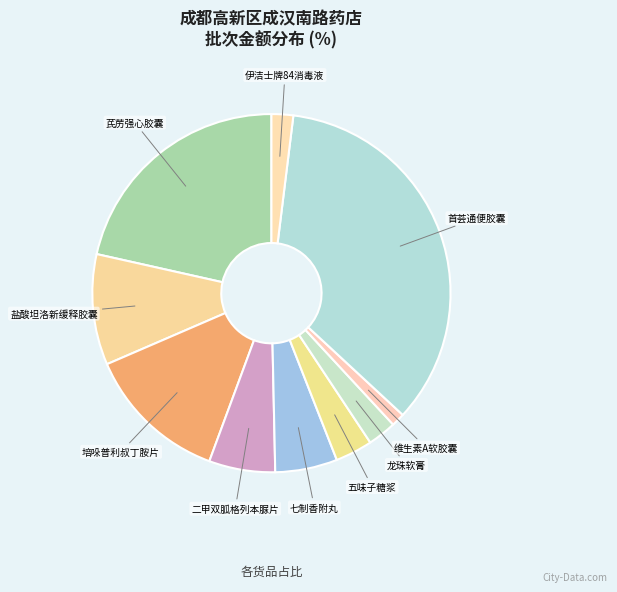

How many slices are in this pie chart?

10